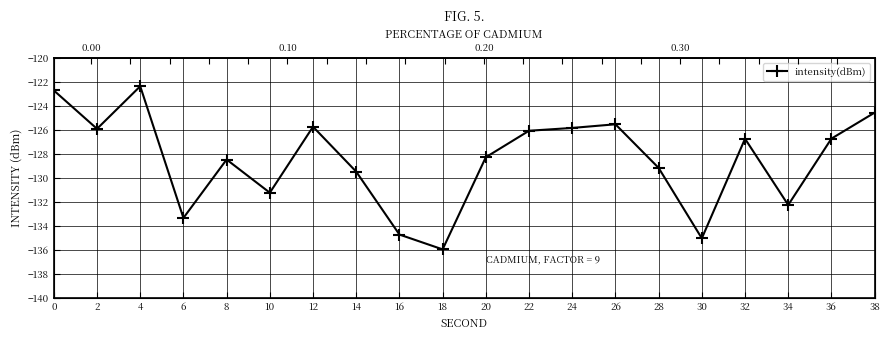

At which category does the data reach its first local peak?

4